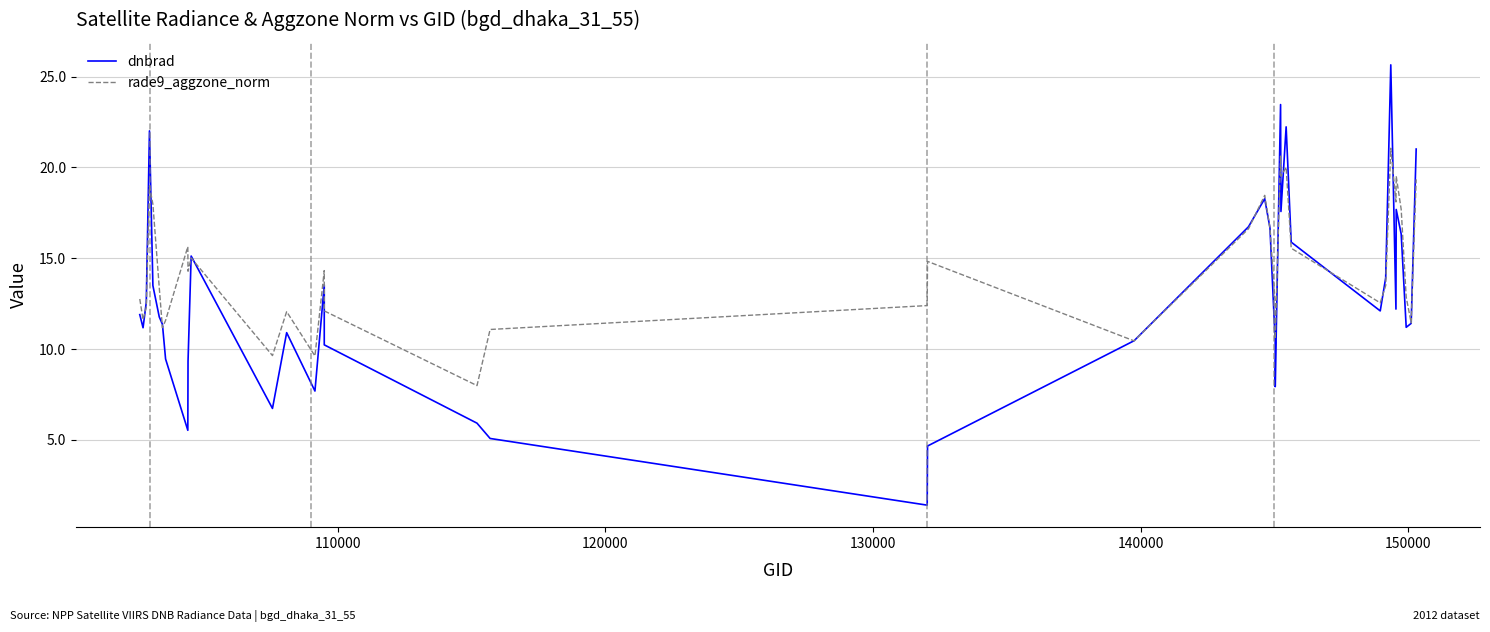

Reading left to right, transcribe all the data shown in this chart.

dnbrad: 11.9	11.2	12.6	22.0	13.5	11.8	11.4	9.5	5.5	9.3	15.1	6.7	10.9	7.7	13.5	10.2	5.9	5.1	1.4	4.7	10.5	16.7	18.3	16.7	10.4	7.9	23.5	17.6	22.2	15.9	12.1	13.9	25.6	12.2	17.7	16.3	11.2	11.4	21.0
rade9_aggzone_norm: 12.8	11.6	12.3	19.0	18.0	13.4	11.2	11.6	15.6	14.3	15.0	9.6	12.1	9.6	14.3	12.1	8.0	11.1	12.4	14.8	10.5	16.6	18.5	16.7	12.5	10.6	20.6	19.5	20.0	15.6	12.5	13.5	21.1	18.1	19.5	17.7	12.9	11.4	19.3